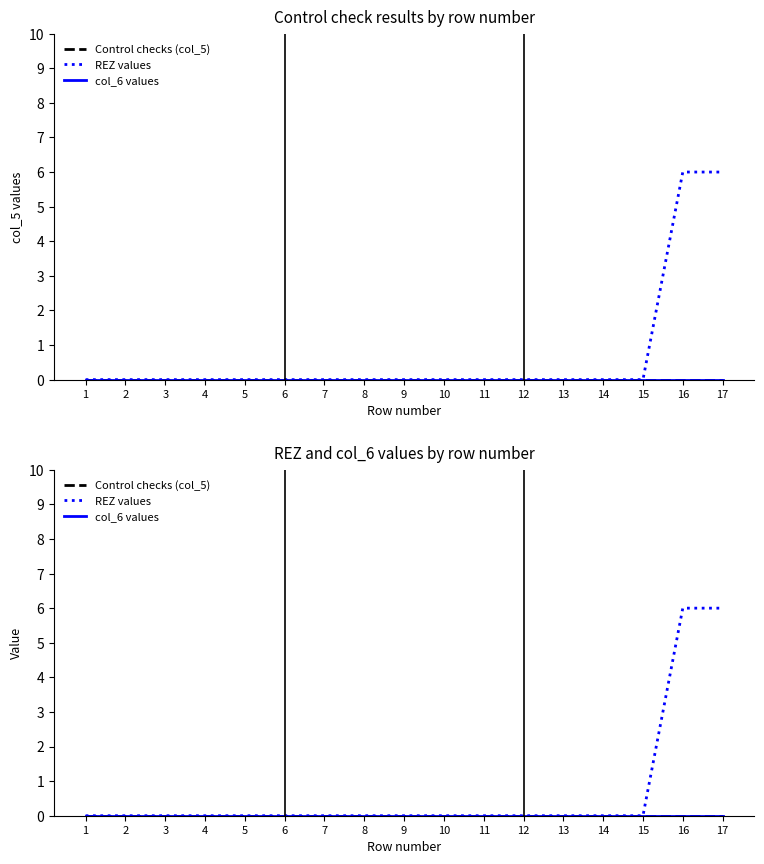

Which series has the widest spread of values?

REZ values